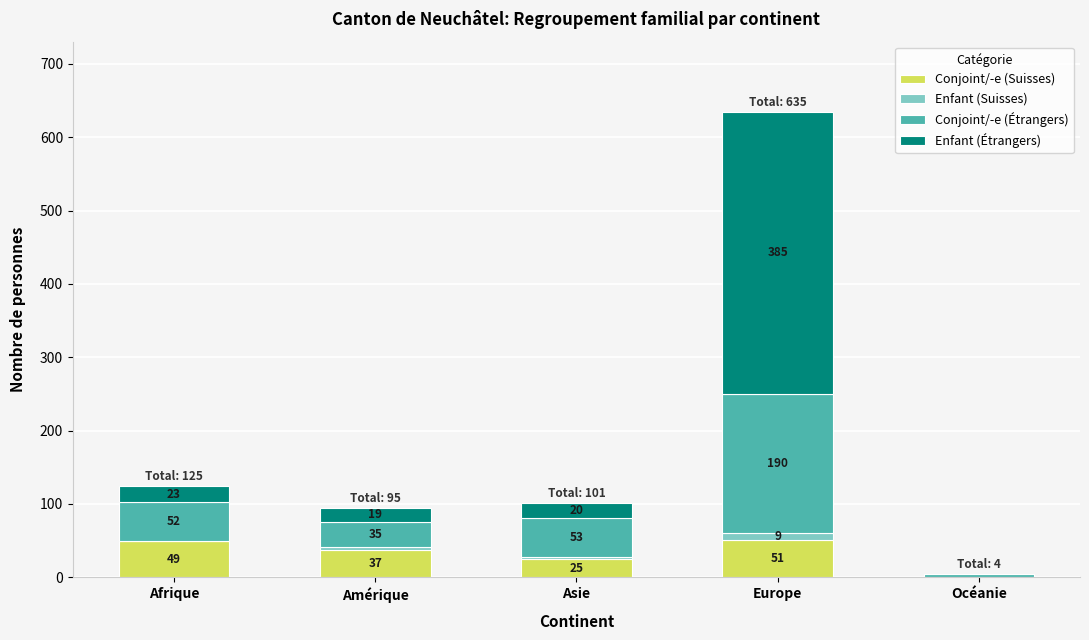

How many categories are shown in the chart?

5